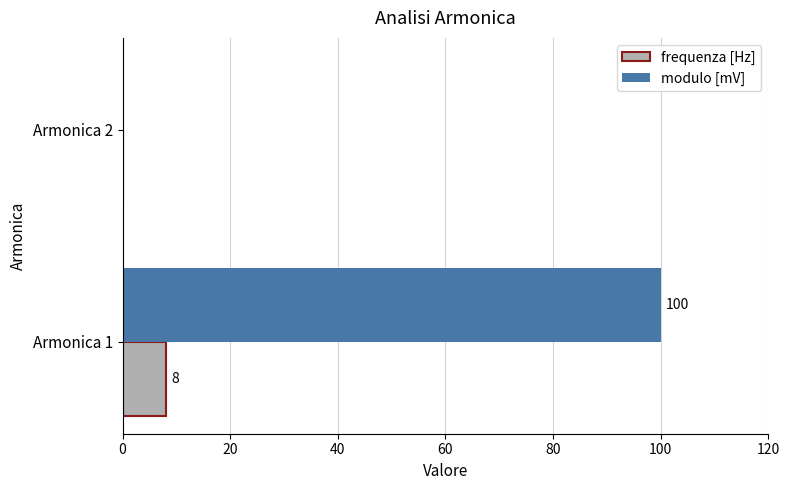

What is the sum of all frequenza [Hz] values?

8